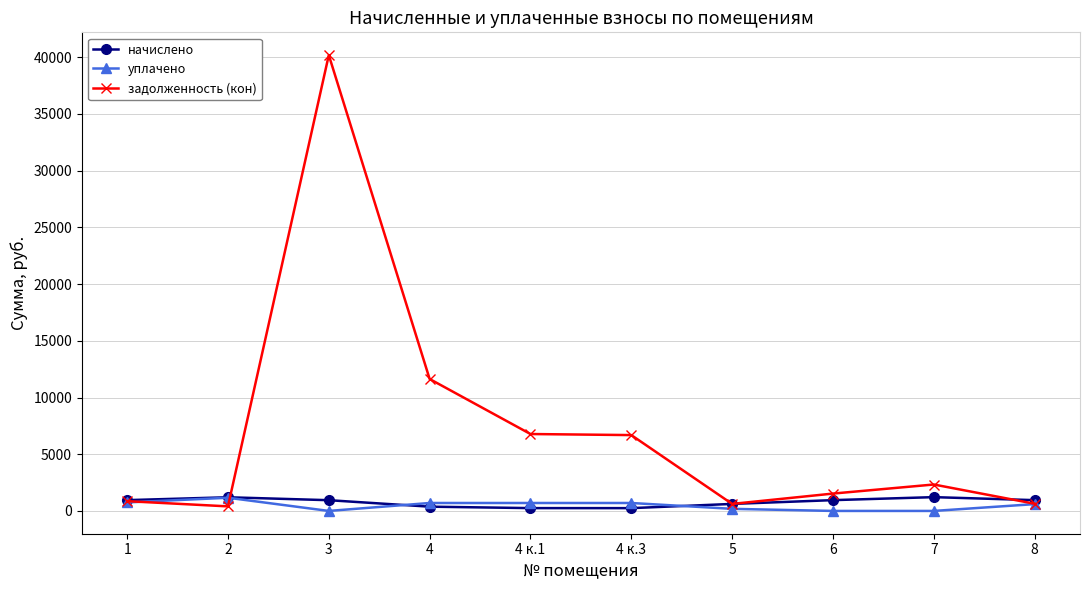

What is the sum of the начислено values at 6 and 2?

2156.3